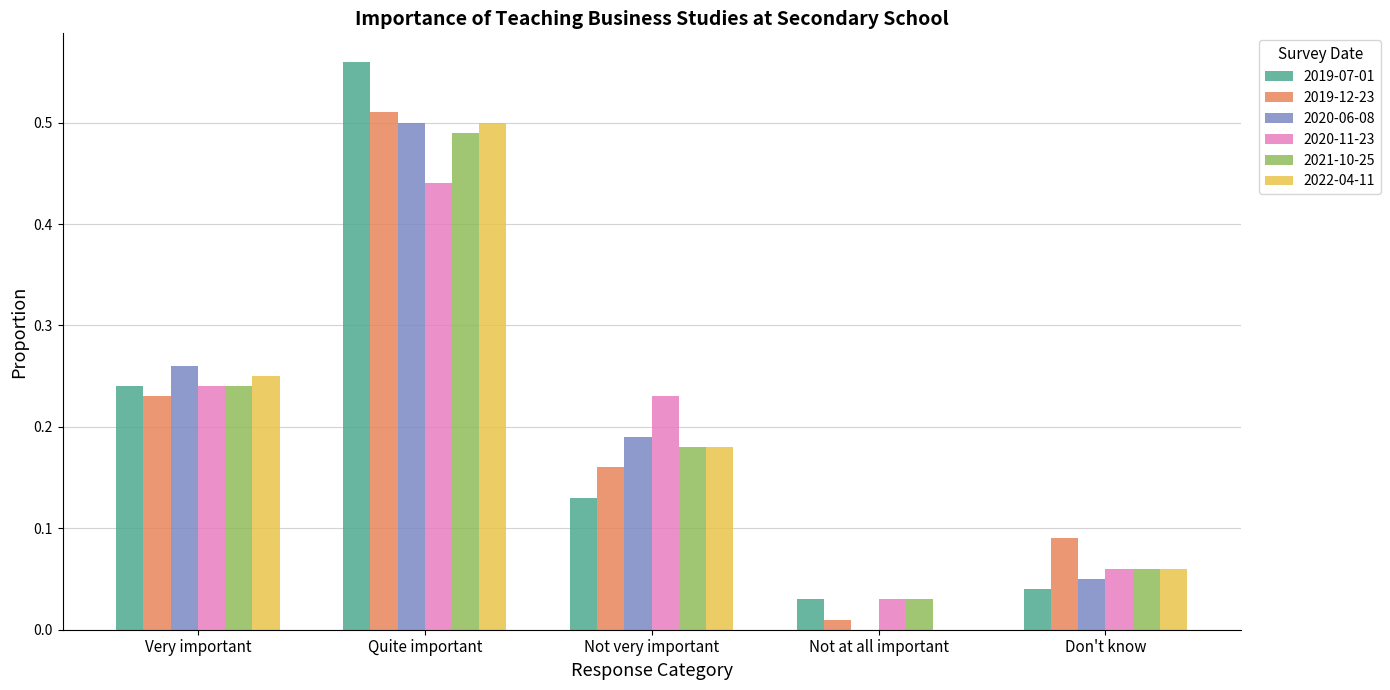

At which category is the sum across all series the highest?

Quite important